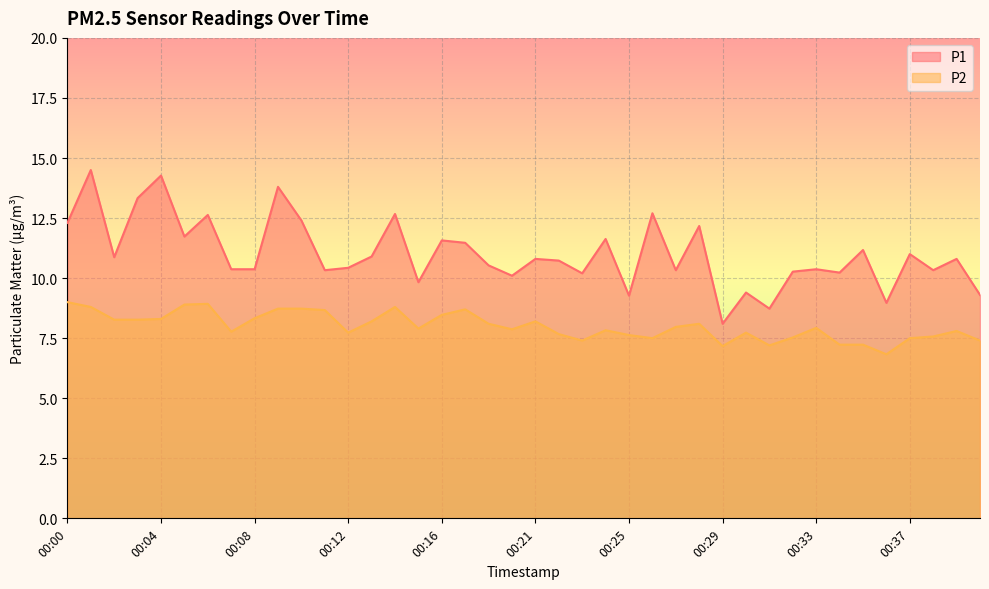

In P1, how many points are lower than both neighbors (excluding endpoints)?

13